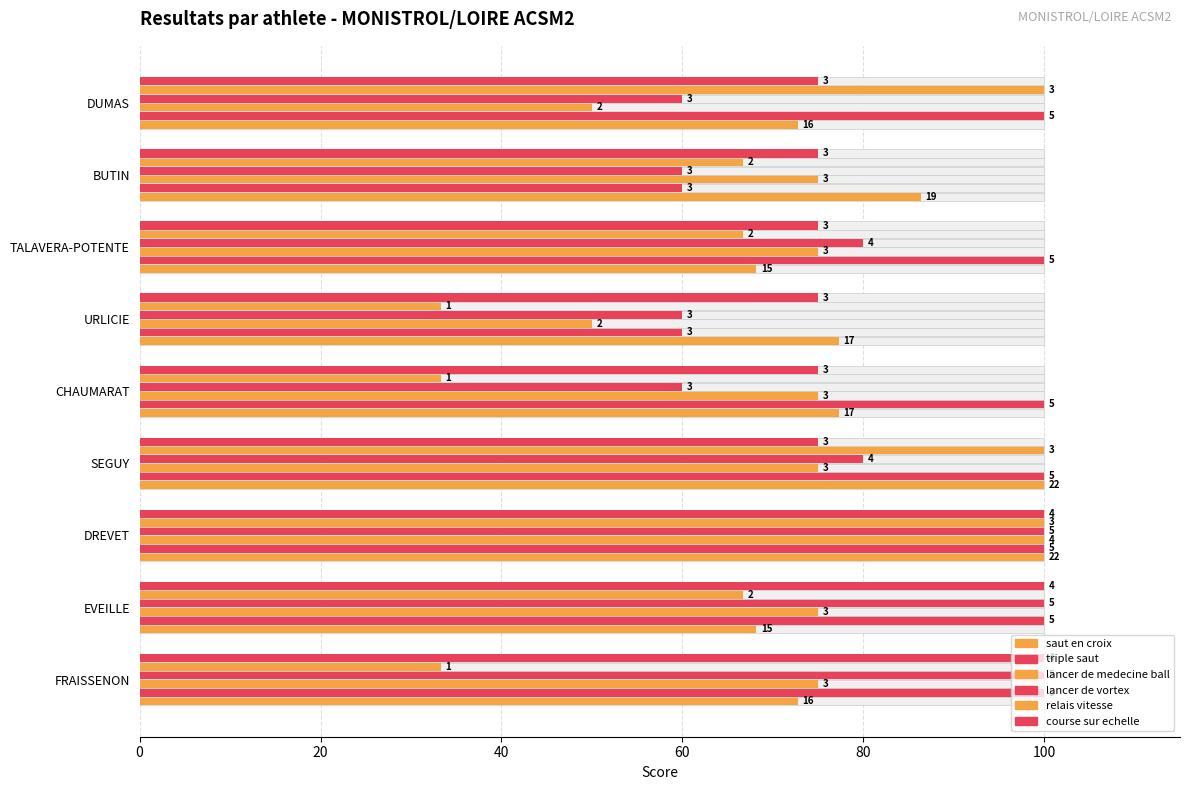

What is the total value across all series at URLICIE?

355.6